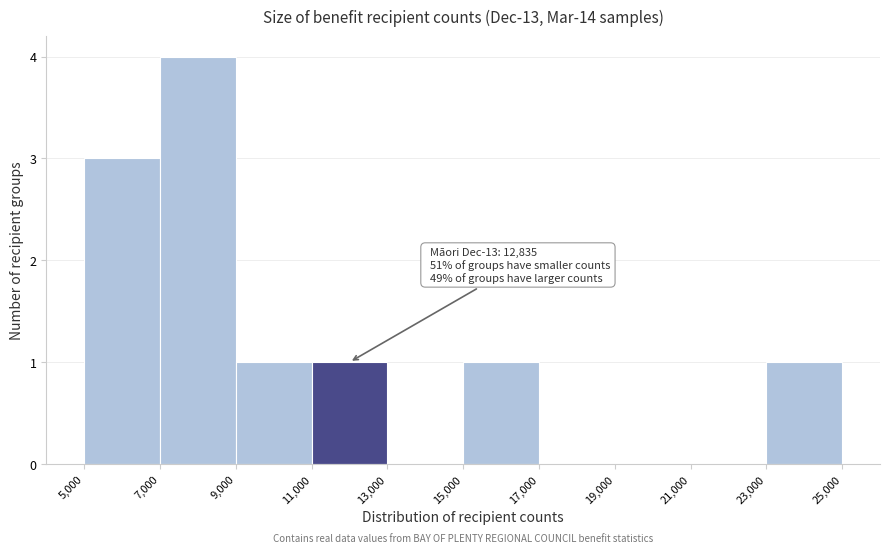

Which range on the x-axis has the tallest bar?

7,000 to 9,000